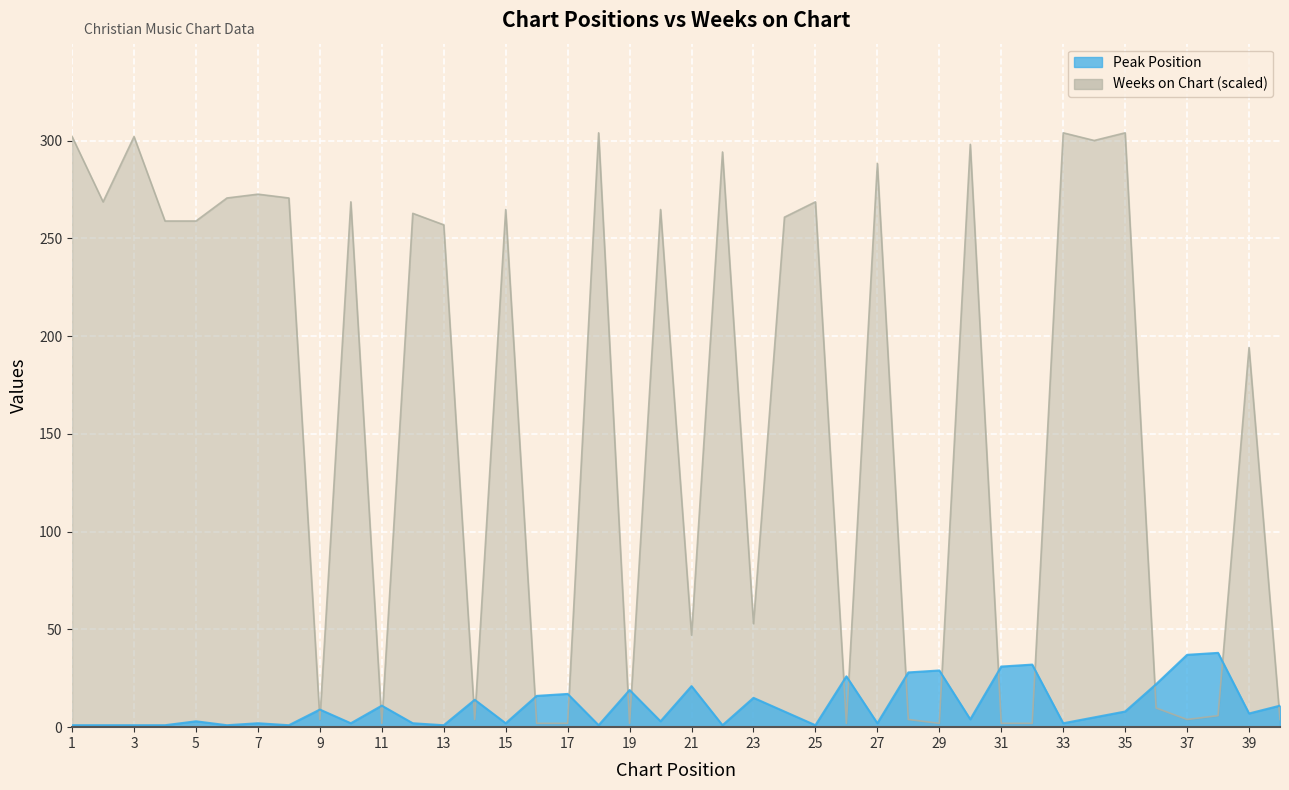

Rank the series by their maximum value, from highest to lowest.

Weeks on Chart, Peak Position